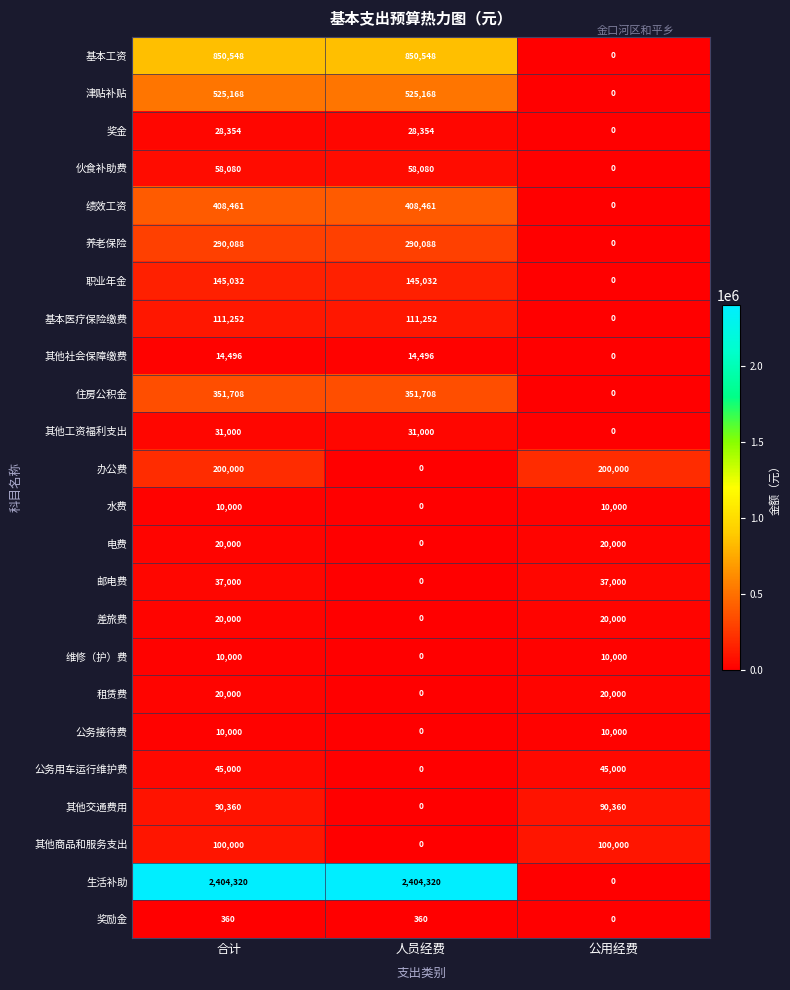

What is the difference between the maximum and minimum values in the 水费 series?

10000